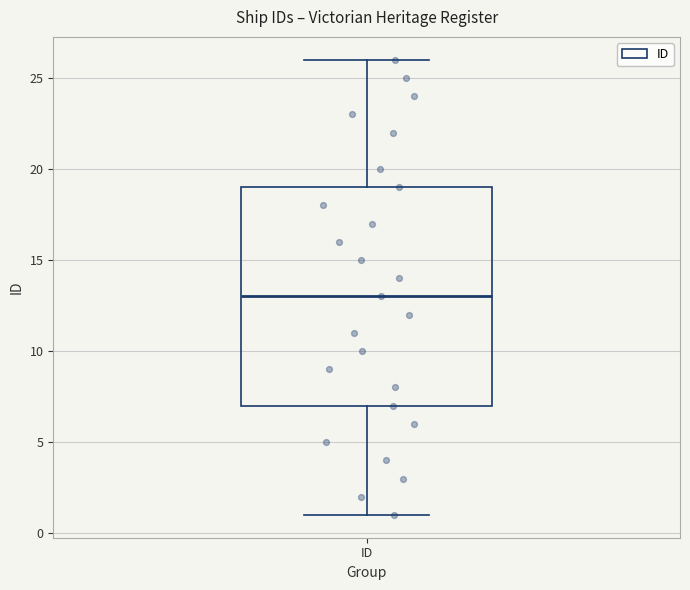

Where is the upper edge of the box for ID on the y-axis? The values are not printed on the chart, so give them approximately, as read against the axis.

19